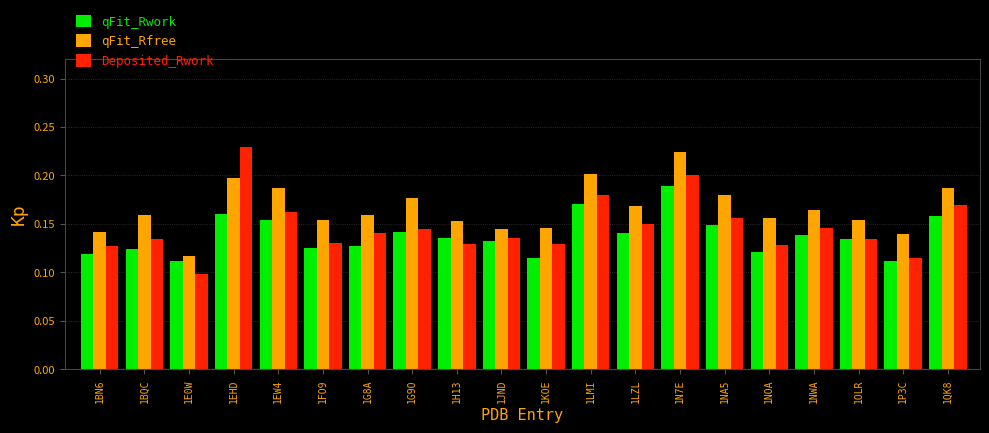

Does the chart contain stacked bars?

No